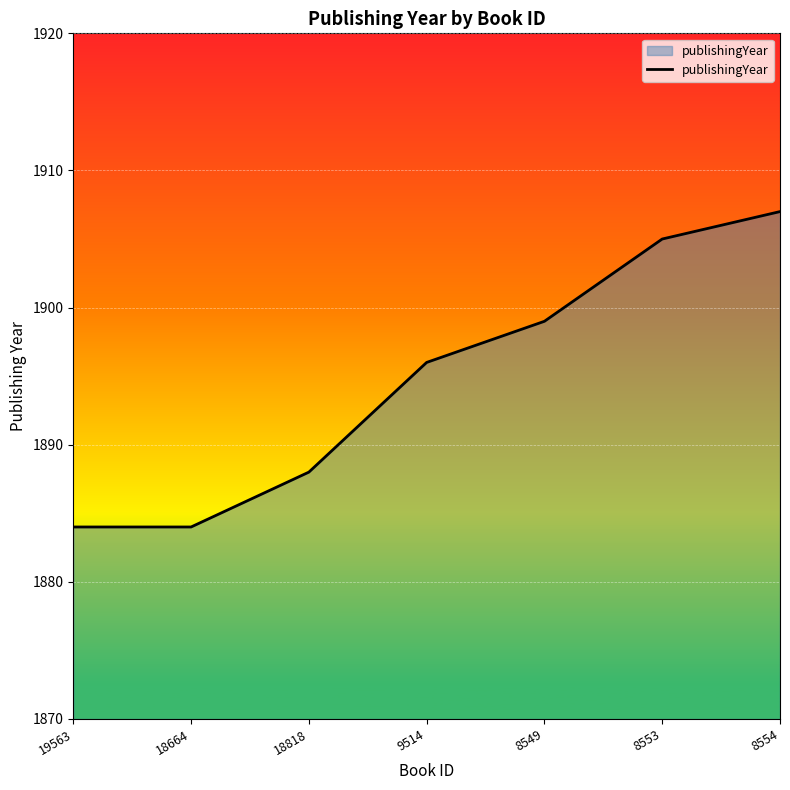

At which category does the chart reach its peak across all series?

8554